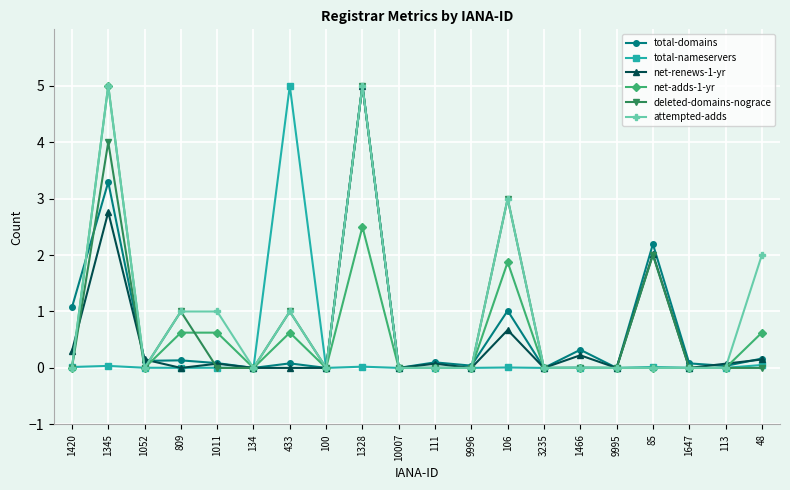

True or false: total-nameservers has more than 1 points higher than both neighbors.

True